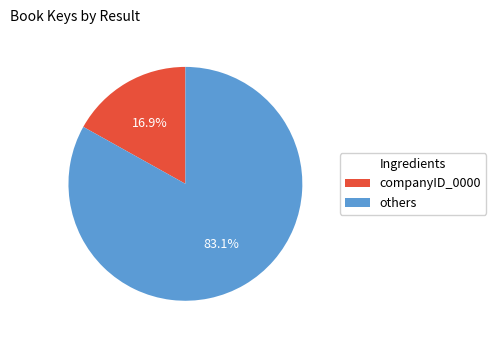

Is there any slice that represents more than half of the pie?

Yes